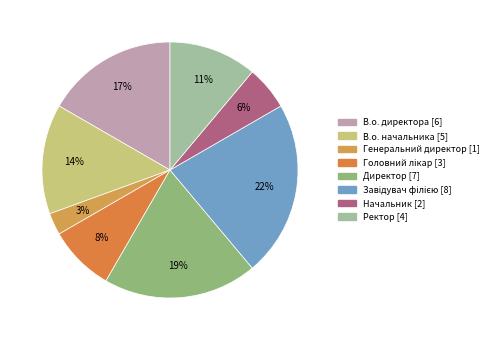

What is the total percentage of Завідувач філією [8] and В.о. начальника [5]?

36.1%